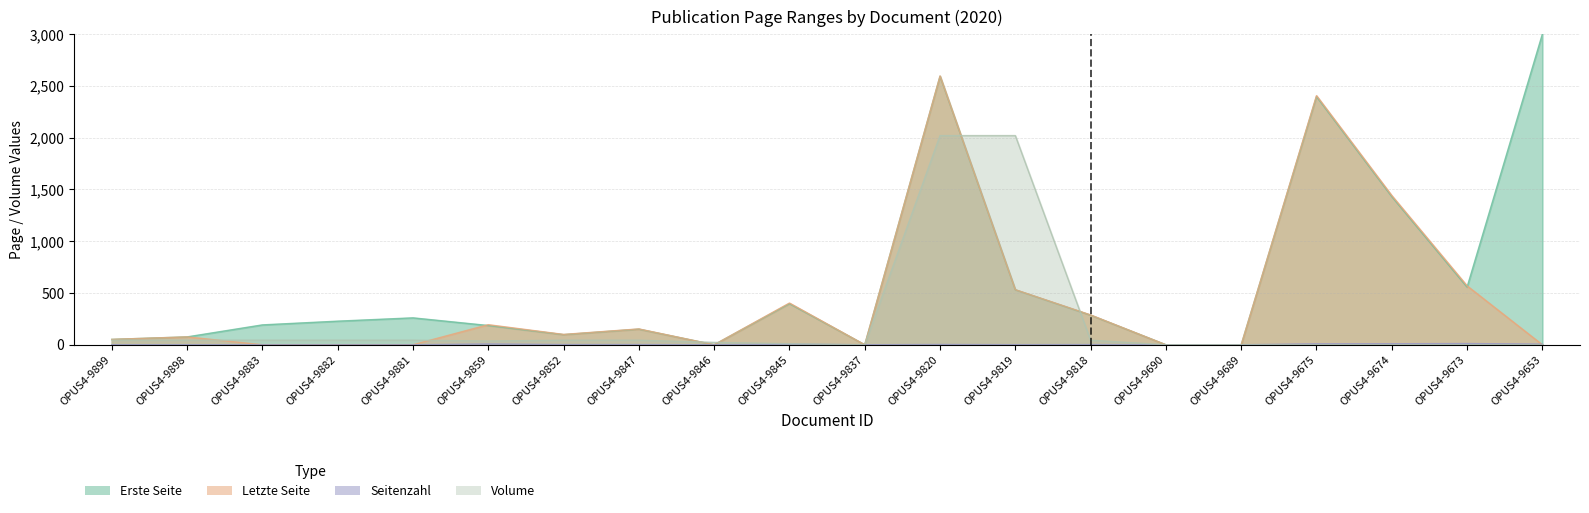

How many lines are shown in the chart?

3